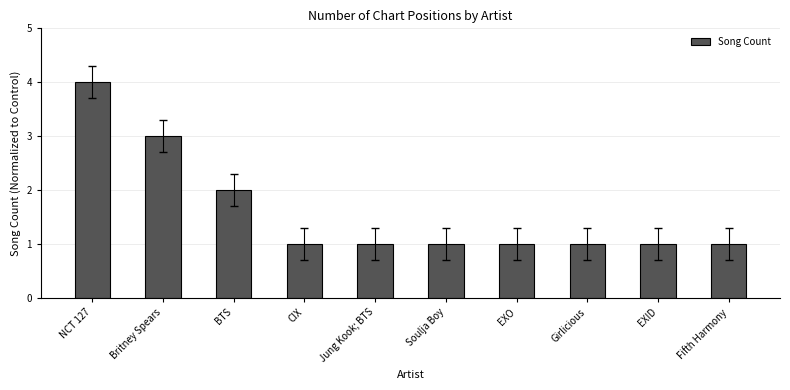

Does the chart contain stacked bars?

No